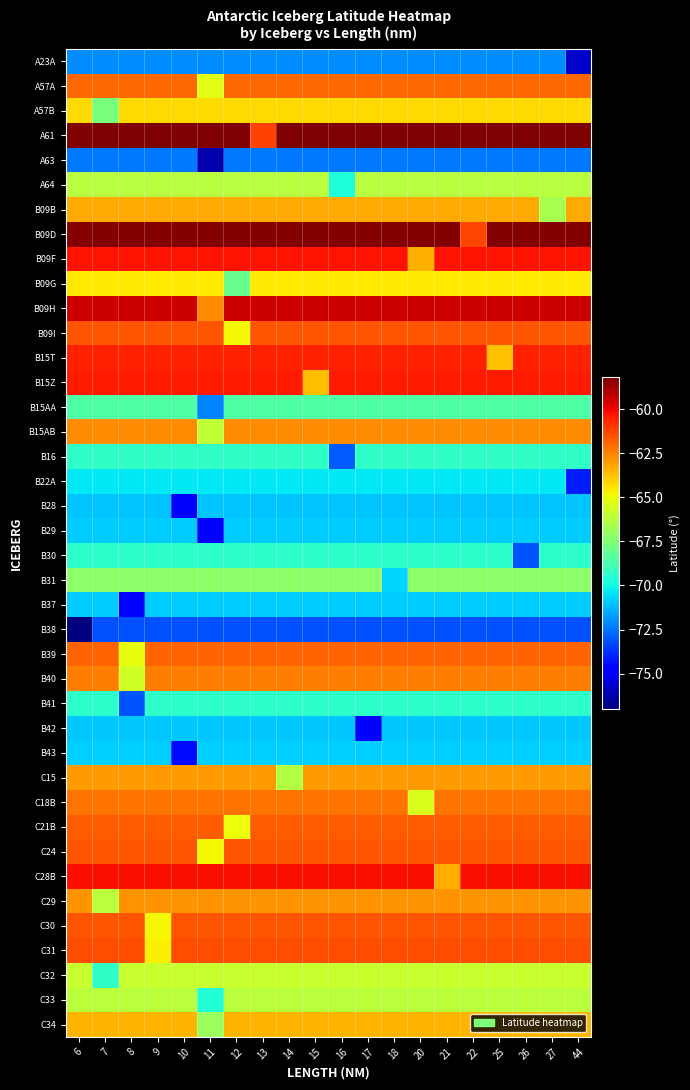

Which label corresponds to the smallest value in the chart?

6